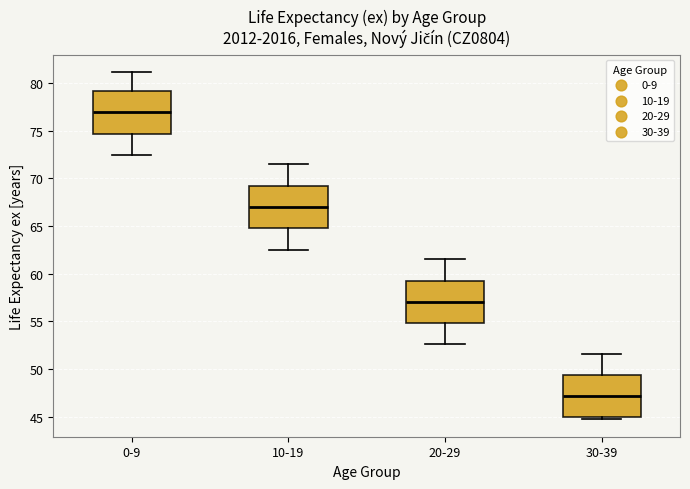

Reading left to right, read every box against the y-axis: the position of its median line, the range the box covers, and the ends of its whiskers. The values are not printed on the chart, so give them approximately, as read against the axis.

0-9: median 77.0, box 74.5 to 79.0, whiskers 72.5 to 81.0
10-19: median 67.0, box 65.0 to 69.0, whiskers 62.5 to 71.5
20-29: median 57.0, box 55.0 to 59.5, whiskers 52.5 to 61.5
30-39: median 47.0, box 45.0 to 49.5, whiskers 44.5 to 51.5